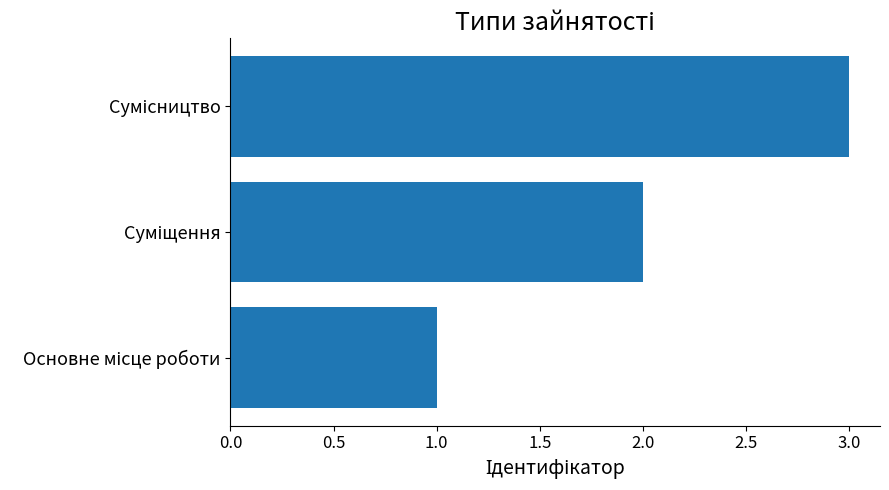

What is the greatest value displayed?

3